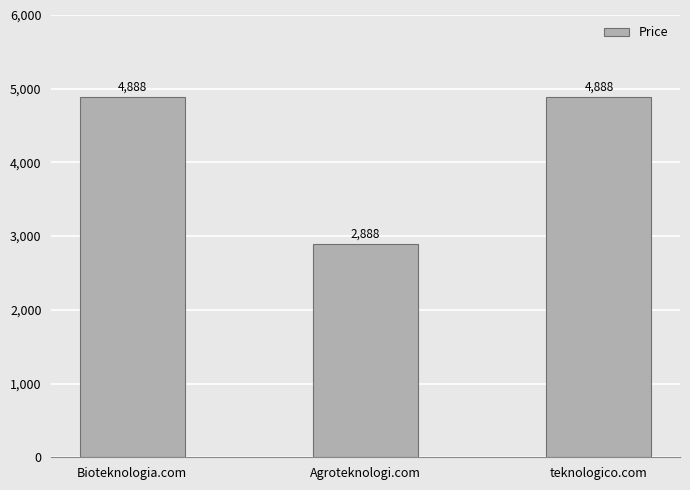

How many data points does each series have?

3